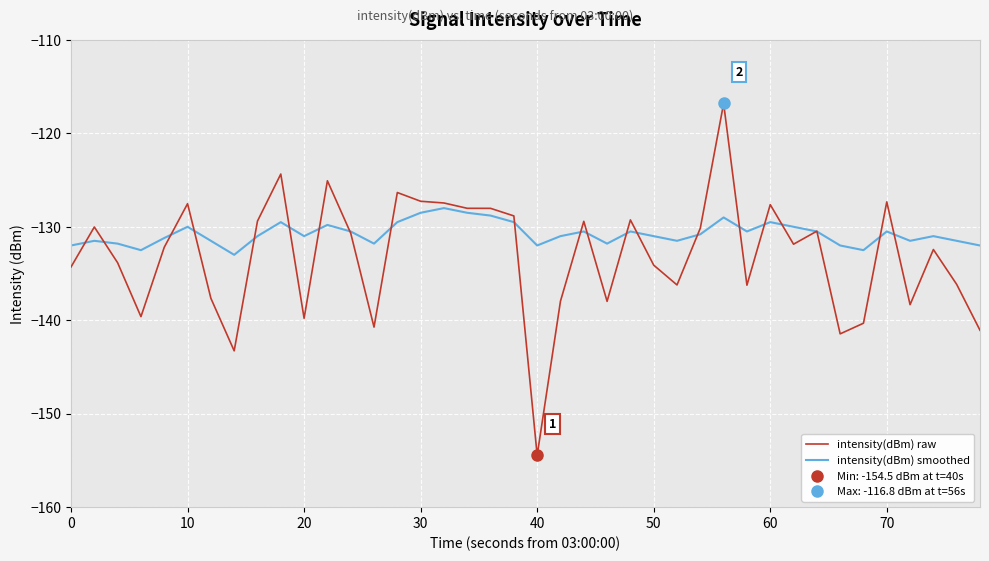

The value of intensity(dBm) raw at 70 is -215.1. True or false?

False